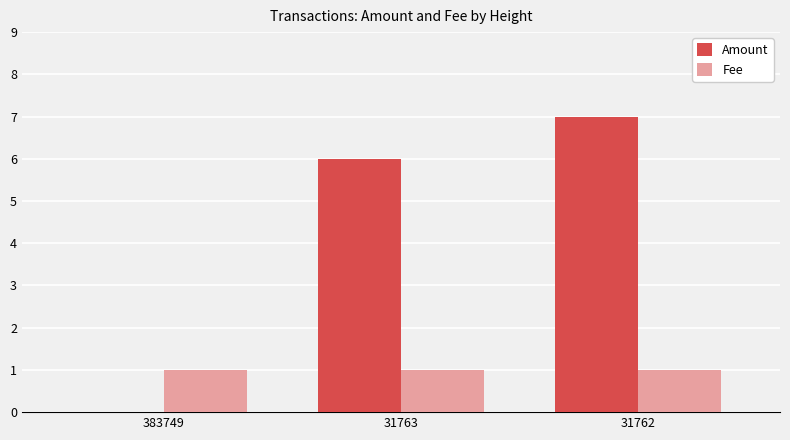

Reading right to left, transcribe all the data shown in this chart.

Amount: 31762=7	31763=6	383749=0
Fee: 31762=1	31763=1	383749=1